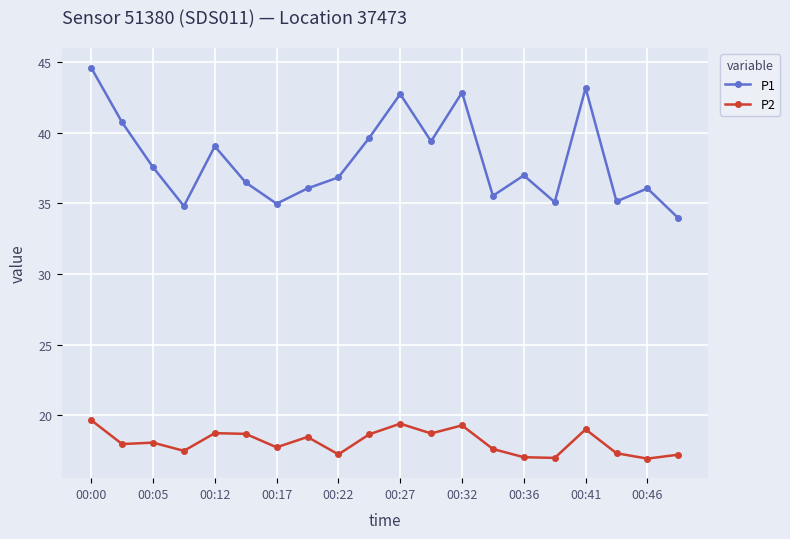

At how many categories does at least one series exceed 38?

8